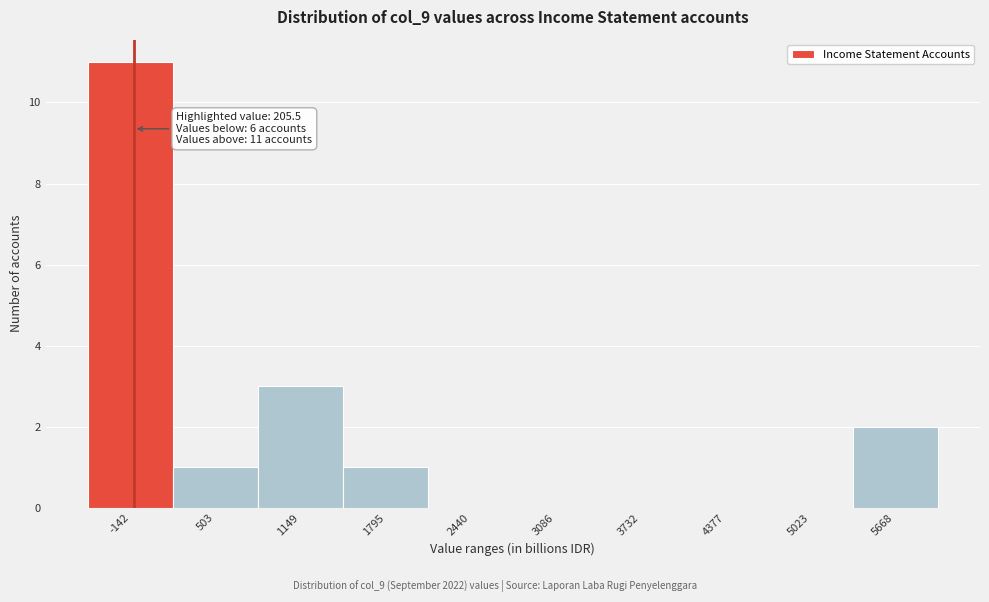

Reading left to right, list all the values displayed in this chart.

-142=11	503=1	1149=3	1795=1	2440=0	3086=0	3732=0	4377=0	5023=0	5668=2